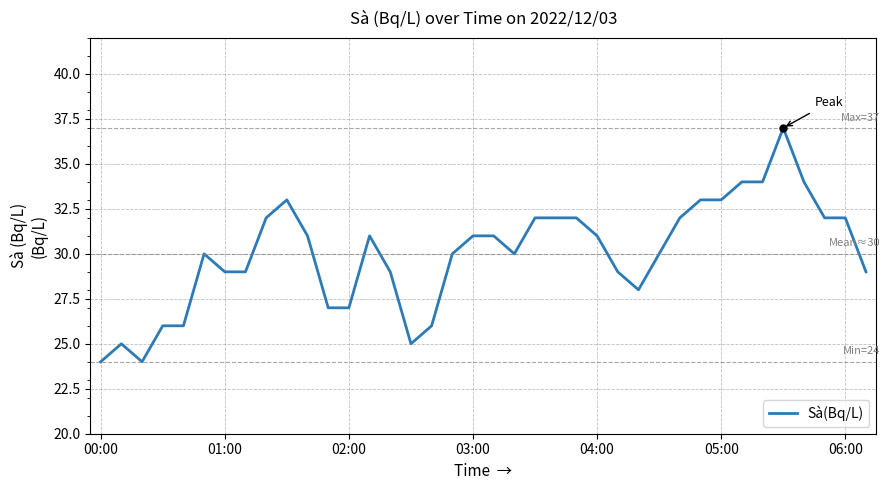

What is the greatest value displayed?

37